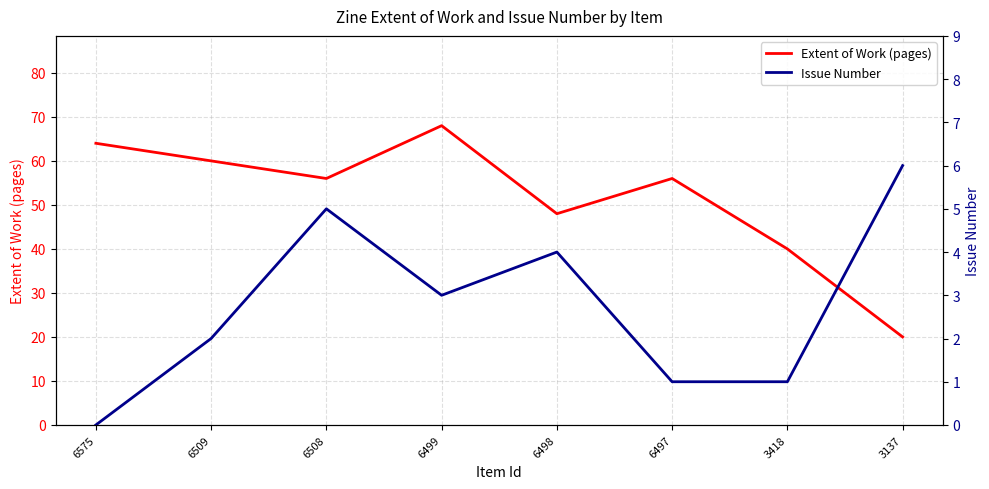

List the series in order of their overall mean, highest first.

Extent of Work (pages), Issue Number